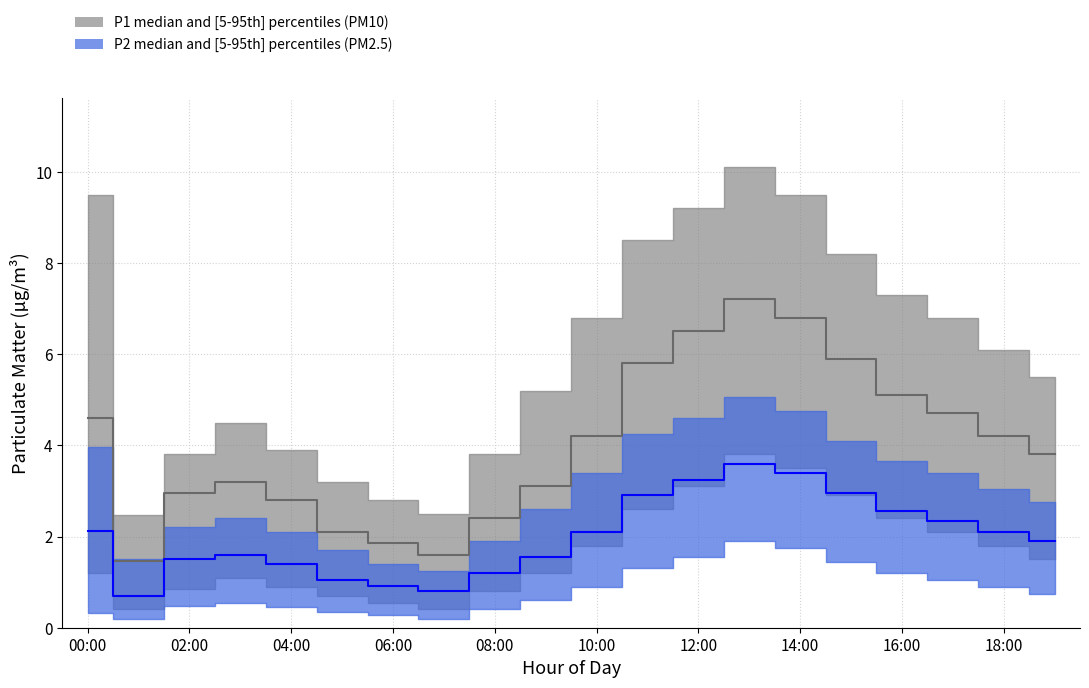

Rank the categories by P1_upper value from lowest to highest.

01:00, 07:00, 06:00, 05:00, 02:00, 08:00, 04:00, 03:00, 09:00, 19:00, 18:00, 10:00, 17:00, 16:00, 15:00, 11:00, 12:00, 00:00, 14:00, 13:00